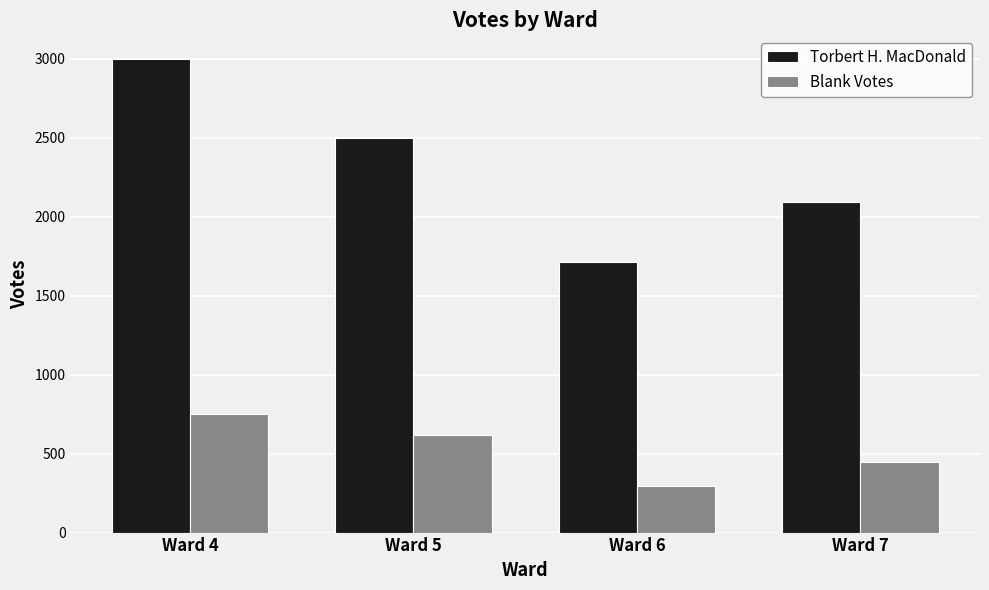

What is the maximum value shown in the chart?

2997